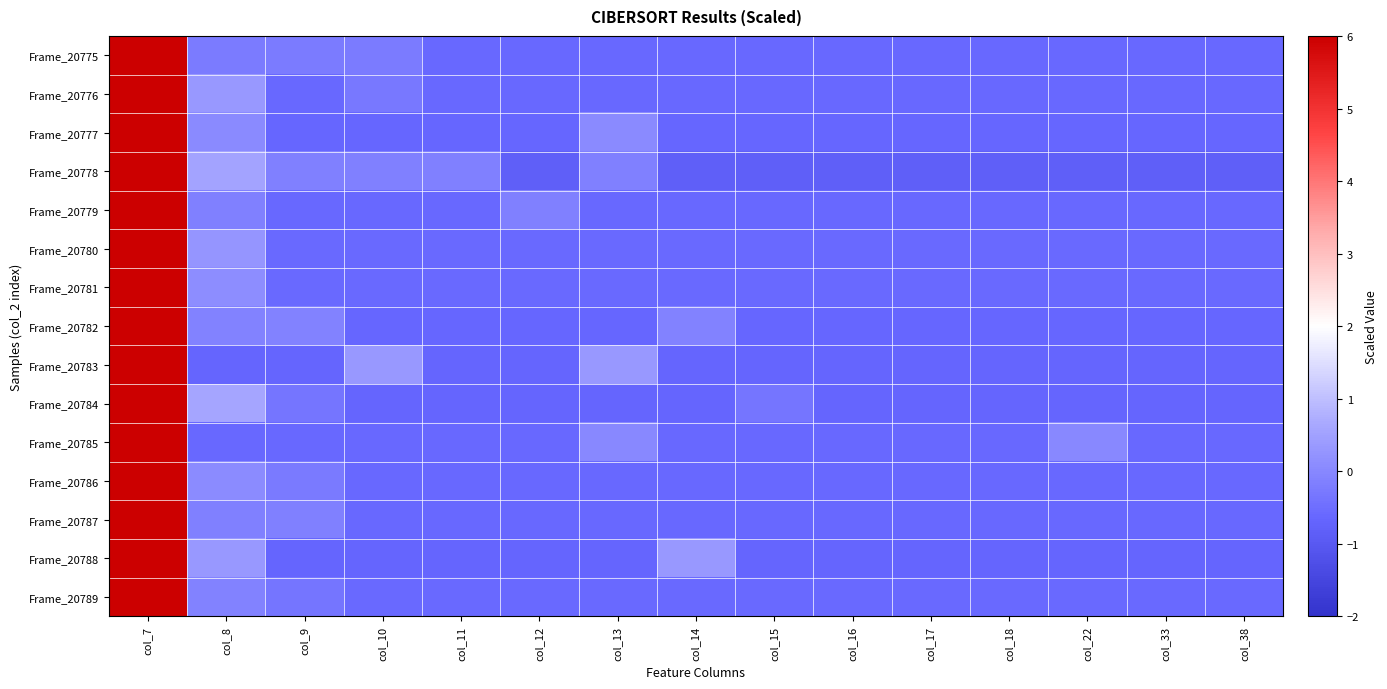

Reading right to left, what are all the values shown in this chart?

Frame_20775: col_38=-0.6	col_33=-0.6	col_22=-0.6	col_18=-0.6	col_17=-0.6	col_16=-0.6	col_15=-0.6	col_14=-0.6	col_13=-0.6	col_12=-0.6	col_11=-0.6	col_10=-0.2	col_9=-0.2	col_8=-0.2	col_7=7.5
Frame_20776: col_38=-0.6	col_33=-0.6	col_22=-0.6	col_18=-0.6	col_17=-0.6	col_16=-0.6	col_15=-0.6	col_14=-0.6	col_13=-0.6	col_12=-0.6	col_11=-0.6	col_10=-0.3	col_9=-0.6	col_8=0.3	col_7=7.4
Frame_20777: col_38=-0.6	col_33=-0.6	col_22=-0.6	col_18=-0.6	col_17=-0.6	col_16=-0.6	col_15=-0.6	col_14=-0.6	col_13=0.0	col_12=-0.6	col_11=-0.6	col_10=-0.6	col_9=-0.6	col_8=0.0	col_7=7.4
Frame_20778: col_38=-0.8	col_33=-0.8	col_22=-0.8	col_18=-0.8	col_17=-0.8	col_16=-0.8	col_15=-0.8	col_14=-0.8	col_13=-0.1	col_12=-0.8	col_11=-0.1	col_10=-0.1	col_9=-0.1	col_8=0.5	col_7=7.3
Frame_20779: col_38=-0.6	col_33=-0.6	col_22=-0.6	col_18=-0.6	col_17=-0.6	col_16=-0.6	col_15=-0.6	col_14=-0.6	col_13=-0.6	col_12=-0.1	col_11=-0.6	col_10=-0.6	col_9=-0.6	col_8=-0.1	col_7=7.5
Frame_20780: col_38=-0.6	col_33=-0.6	col_22=-0.6	col_18=-0.6	col_17=-0.6	col_16=-0.6	col_15=-0.6	col_14=-0.6	col_13=-0.6	col_12=-0.6	col_11=-0.6	col_10=-0.6	col_9=-0.6	col_8=0.3	col_7=7.4
Frame_20781: col_38=-0.6	col_33=-0.6	col_22=-0.6	col_18=-0.6	col_17=-0.6	col_16=-0.6	col_15=-0.6	col_14=-0.6	col_13=-0.6	col_12=-0.6	col_11=-0.6	col_10=-0.6	col_9=-0.6	col_8=0.1	col_7=7.5
Frame_20782: col_38=-0.6	col_33=-0.6	col_22=-0.6	col_18=-0.6	col_17=-0.6	col_16=-0.6	col_15=-0.6	col_14=-0.1	col_13=-0.6	col_12=-0.6	col_11=-0.6	col_10=-0.6	col_9=-0.1	col_8=-0.1	col_7=7.4
Frame_20783: col_38=-0.7	col_33=-0.7	col_22=-0.7	col_18=-0.7	col_17=-0.7	col_16=-0.7	col_15=-0.7	col_14=-0.7	col_13=0.3	col_12=-0.7	col_11=-0.7	col_10=0.3	col_9=-0.7	col_8=-0.7	col_7=7.4
Frame_20784: col_38=-0.7	col_33=-0.7	col_22=-0.7	col_18=-0.7	col_17=-0.7	col_16=-0.7	col_15=-0.4	col_14=-0.7	col_13=-0.7	col_12=-0.7	col_11=-0.7	col_10=-0.7	col_9=-0.4	col_8=0.6	col_7=7.4
Frame_20785: col_38=-0.6	col_33=-0.6	col_22=0.0	col_18=-0.6	col_17=-0.6	col_16=-0.6	col_15=-0.6	col_14=-0.6	col_13=0.0	col_12=-0.6	col_11=-0.6	col_10=-0.6	col_9=-0.6	col_8=-0.6	col_7=7.4
Frame_20786: col_38=-0.6	col_33=-0.6	col_22=-0.6	col_18=-0.6	col_17=-0.6	col_16=-0.6	col_15=-0.6	col_14=-0.6	col_13=-0.6	col_12=-0.6	col_11=-0.6	col_10=-0.6	col_9=-0.3	col_8=0.1	col_7=7.4
Frame_20787: col_38=-0.6	col_33=-0.6	col_22=-0.6	col_18=-0.6	col_17=-0.6	col_16=-0.6	col_15=-0.6	col_14=-0.6	col_13=-0.6	col_12=-0.6	col_11=-0.6	col_10=-0.6	col_9=-0.1	col_8=-0.1	col_7=7.5
Frame_20788: col_38=-0.7	col_33=-0.7	col_22=-0.7	col_18=-0.7	col_17=-0.7	col_16=-0.7	col_15=-0.7	col_14=0.3	col_13=-0.7	col_12=-0.7	col_11=-0.7	col_10=-0.7	col_9=-0.7	col_8=0.3	col_7=7.4
Frame_20789: col_38=-0.6	col_33=-0.6	col_22=-0.6	col_18=-0.6	col_17=-0.6	col_16=-0.6	col_15=-0.6	col_14=-0.6	col_13=-0.6	col_12=-0.6	col_11=-0.6	col_10=-0.6	col_9=-0.3	col_8=-0.1	col_7=7.5